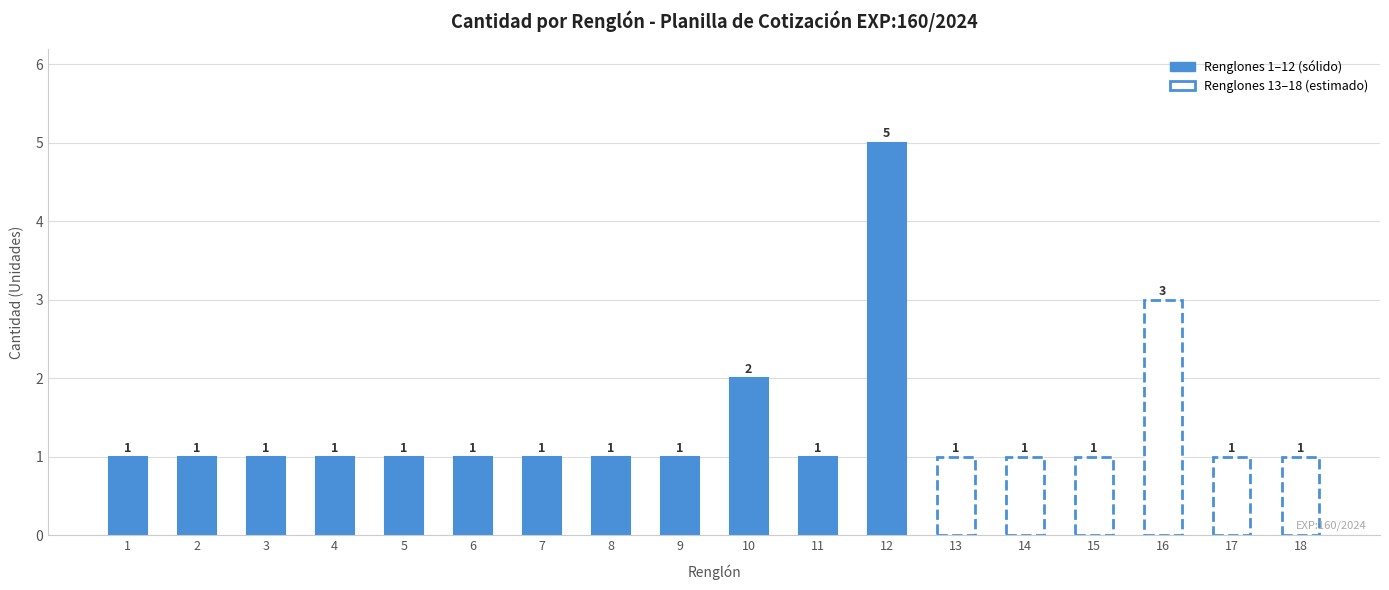

What is the difference between the maximum and minimum values?

4